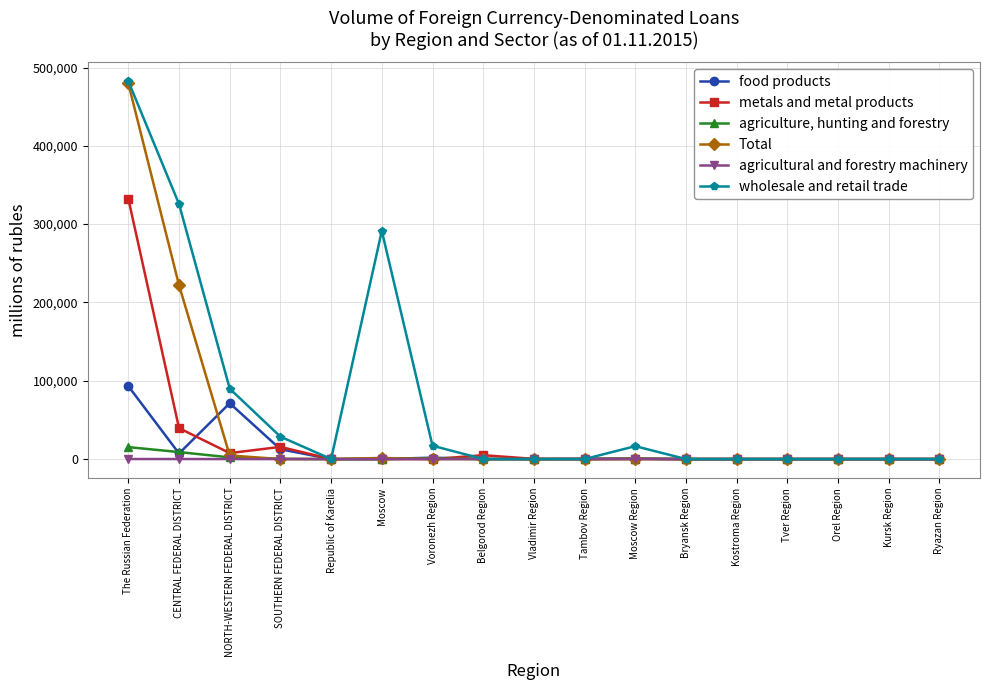

What is the label of the 13th point from the right?

Republic of Karelia